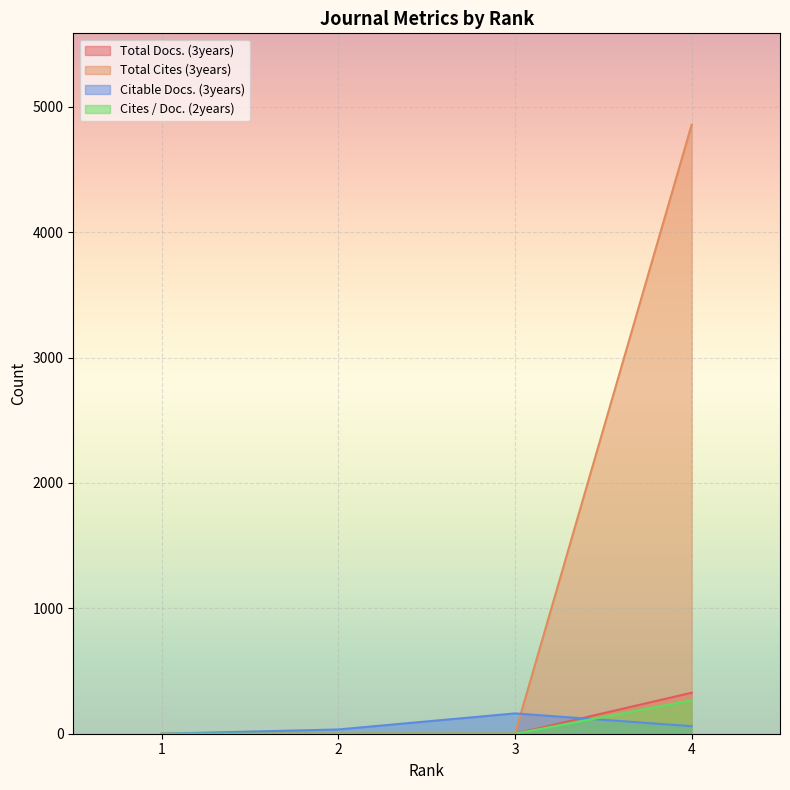

What is the difference between the second highest and minimum values in the Citable Docs. (3years) series?

60